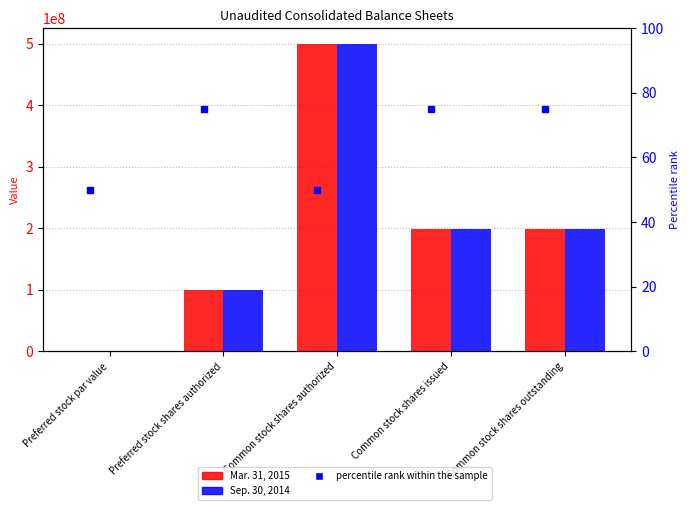

What are all the series names shown in the legend?

Mar. 31, 2015, Sep. 30, 2014, percentile rank within the sample